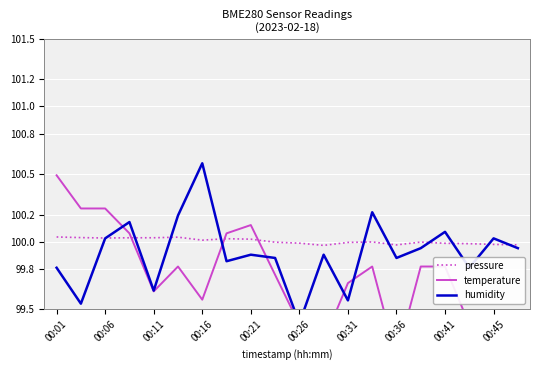

The pressure series shows 151.0 at 00:06. True or false?

False